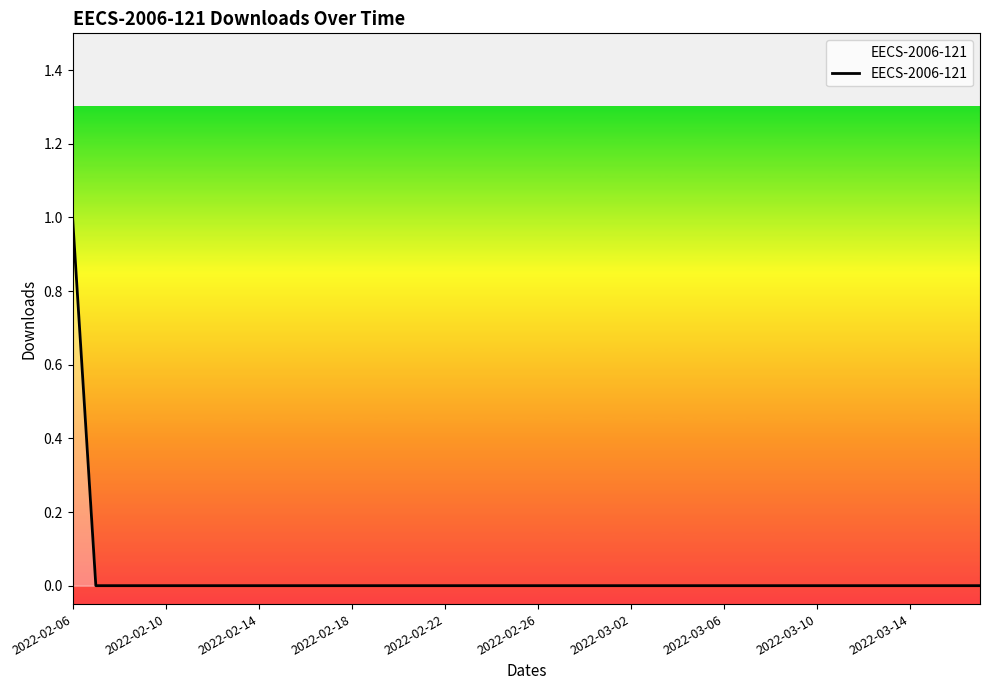

Reading left to right, transcribe all the data shown in this chart.

1	0	0	0	0	0	0	0	0	0	0	0	0	0	0	0	0	0	0	0	0	0	0	0	0	0	0	0	0	0	0	0	0	0	0	0	0	0	0	0